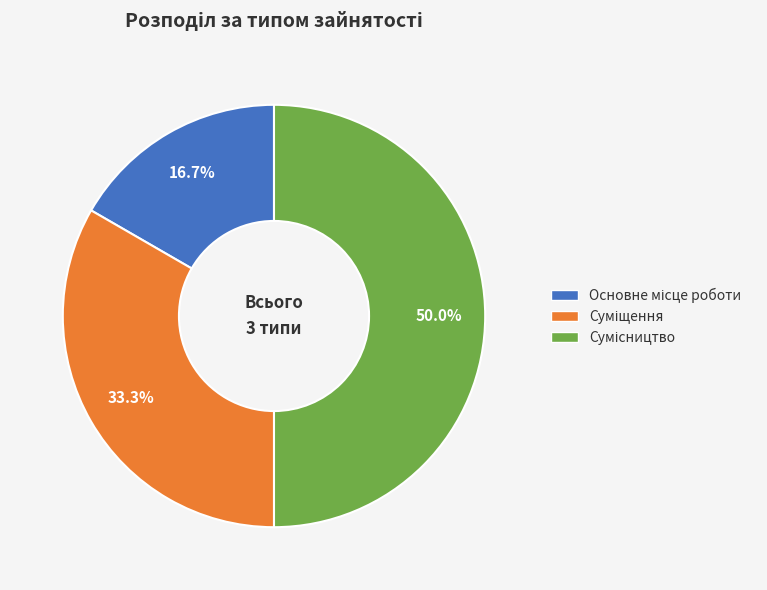

Rank the categories by value from highest to lowest.

Сумісництво, Суміщення, Основне місце роботи